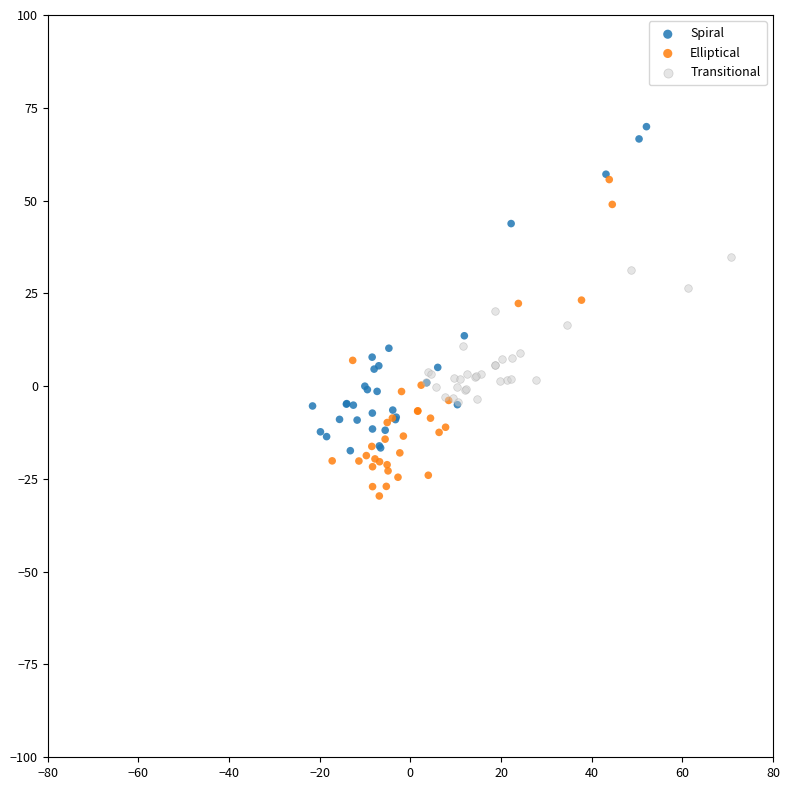

Which series reaches the maximum Y coordinate?

Spiral